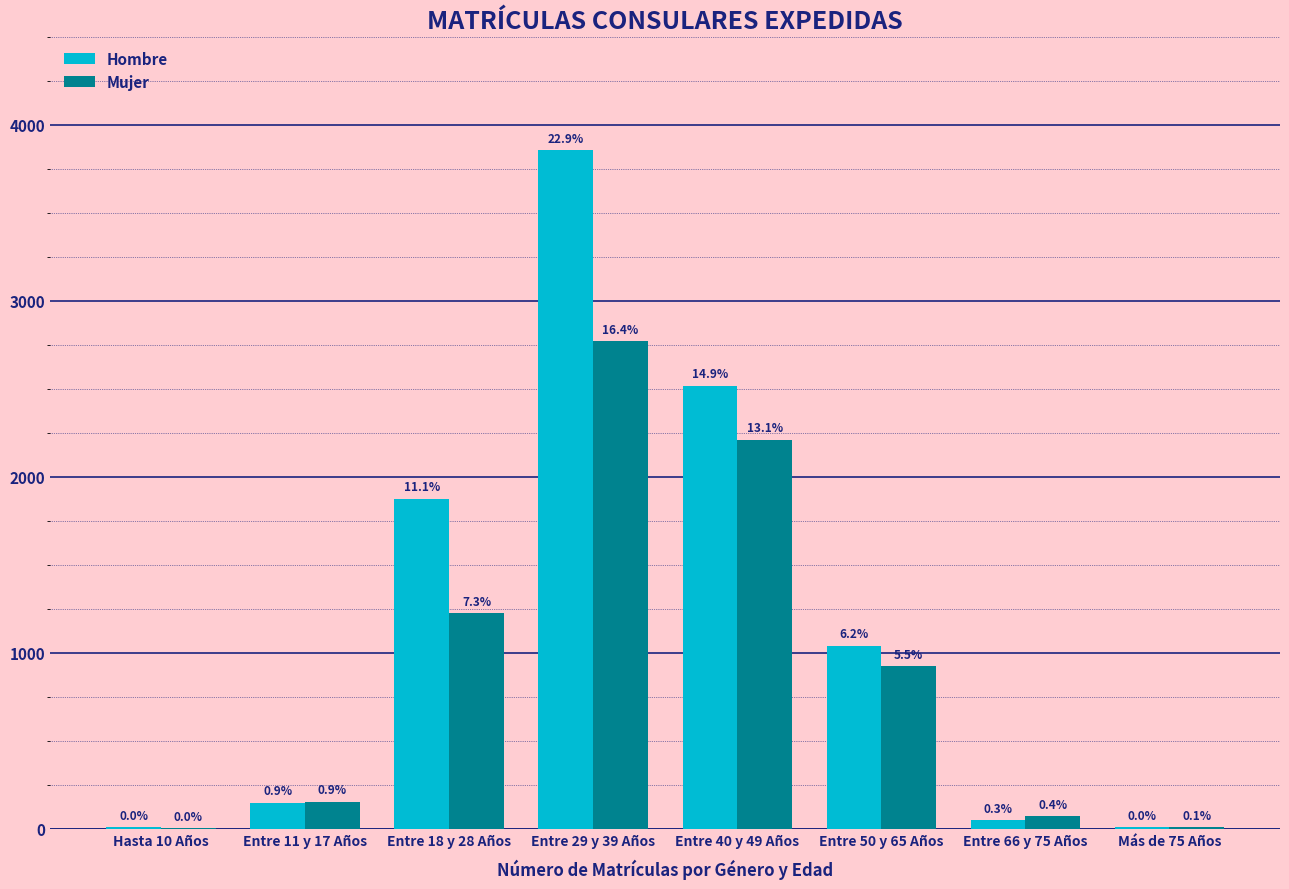

Which series changed the most between Entre 40 y 49 Años and Entre 66 y 75 Años?

Hombre